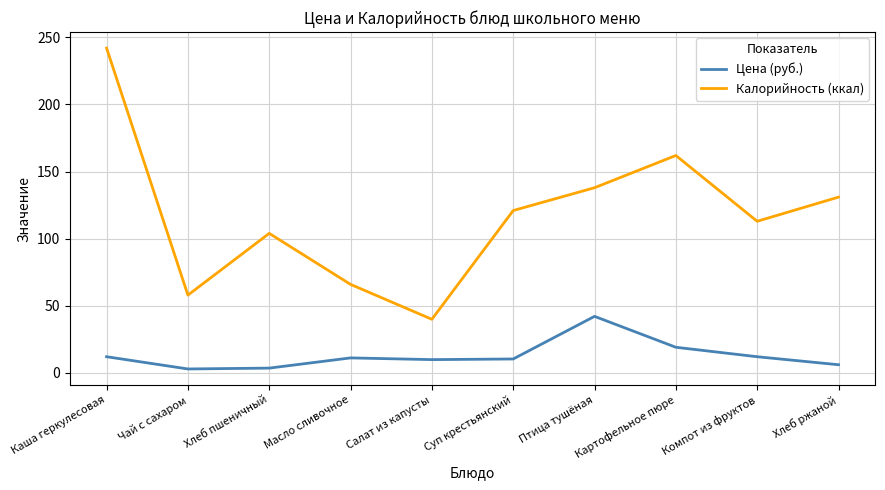

What position from the right is Салат из капусты?

6